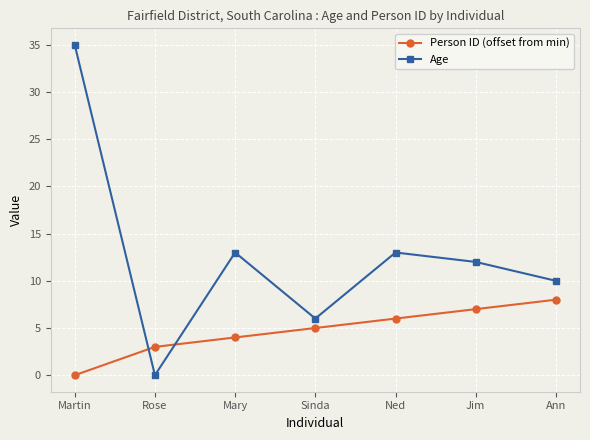

At which category does Age reach its first local peak?

Mary